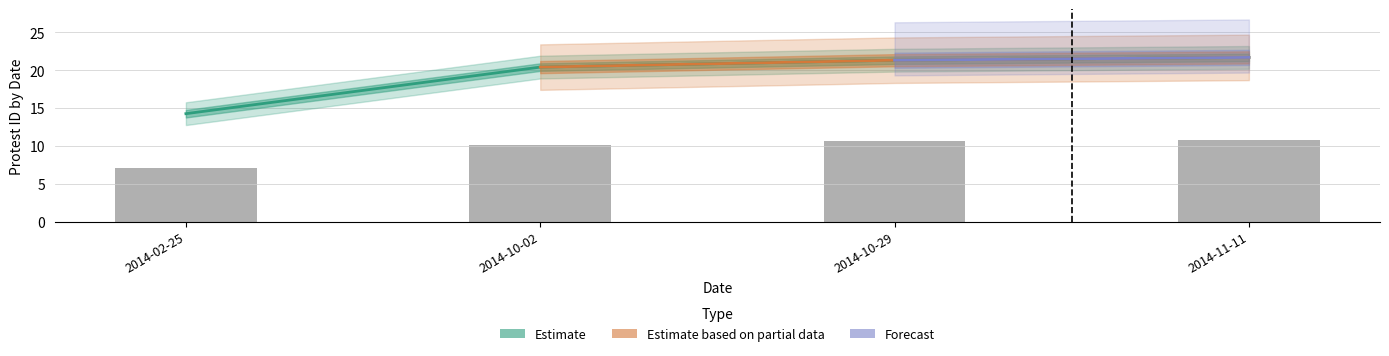

What position from the left is 2014-02-25?

1